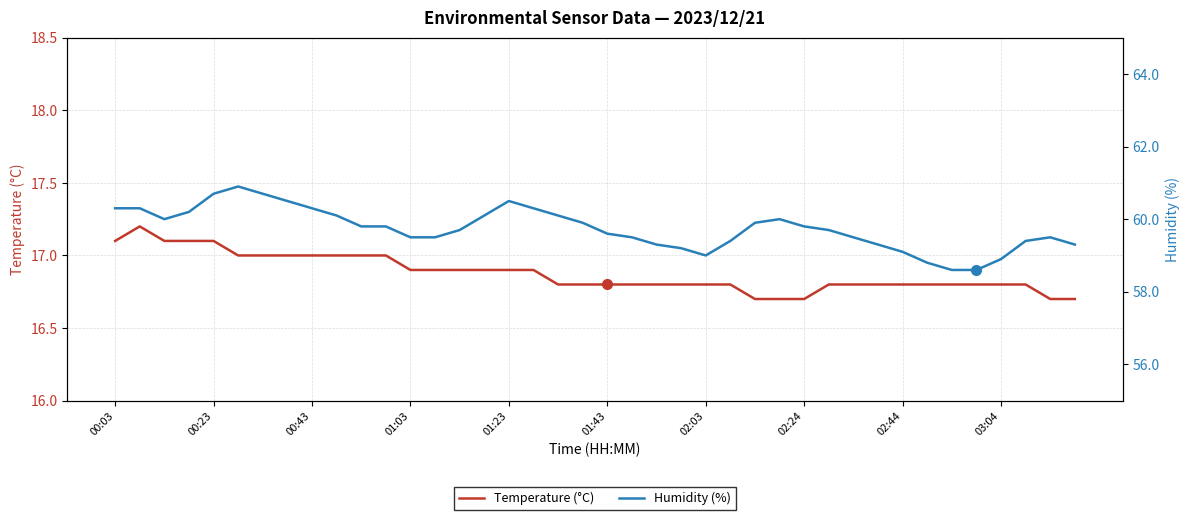

Does the chart display data point markers on the line(s)?

No